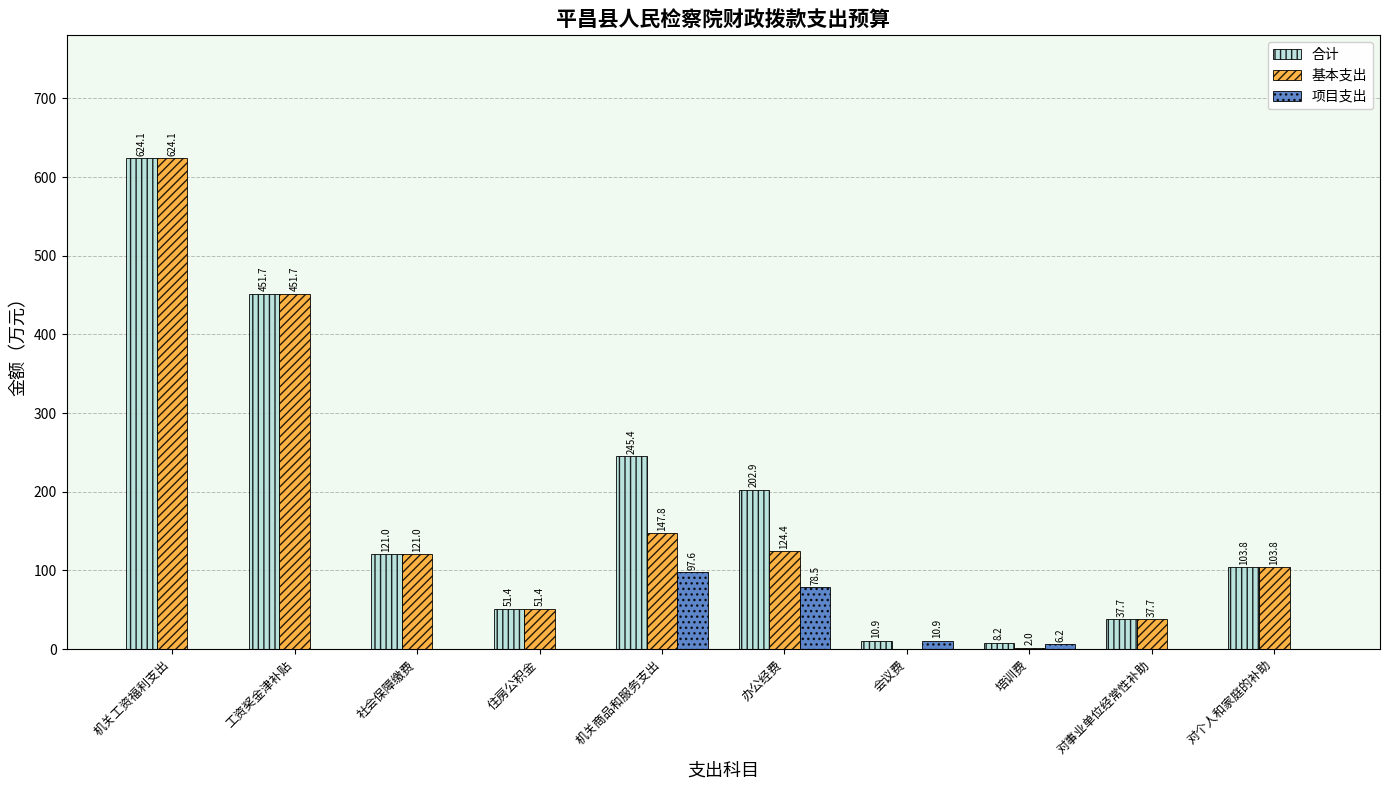

What is the maximum value shown in the chart?

624.1